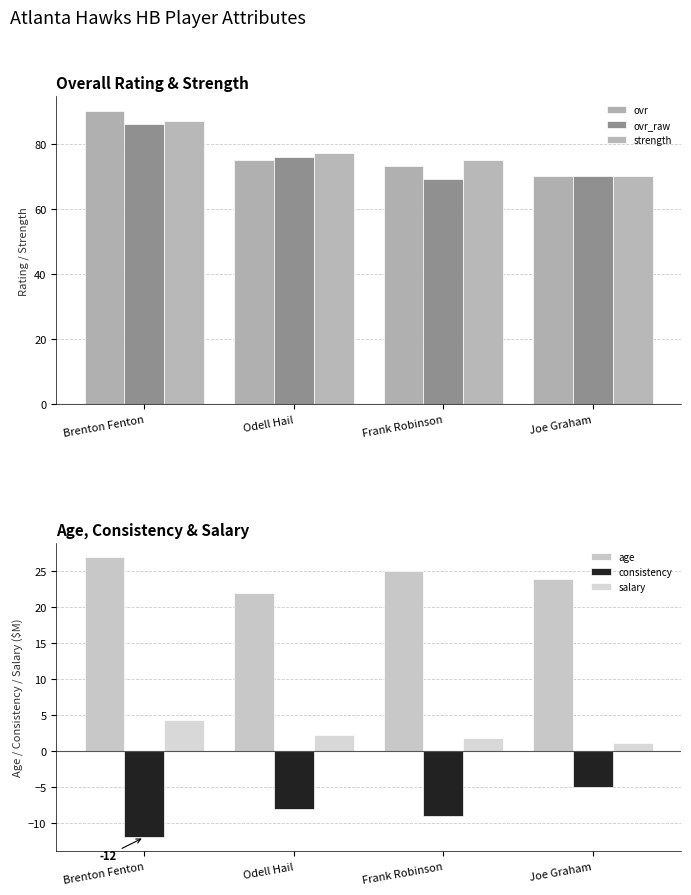

What value does the consistency series have at Odell Hail?

-8.0